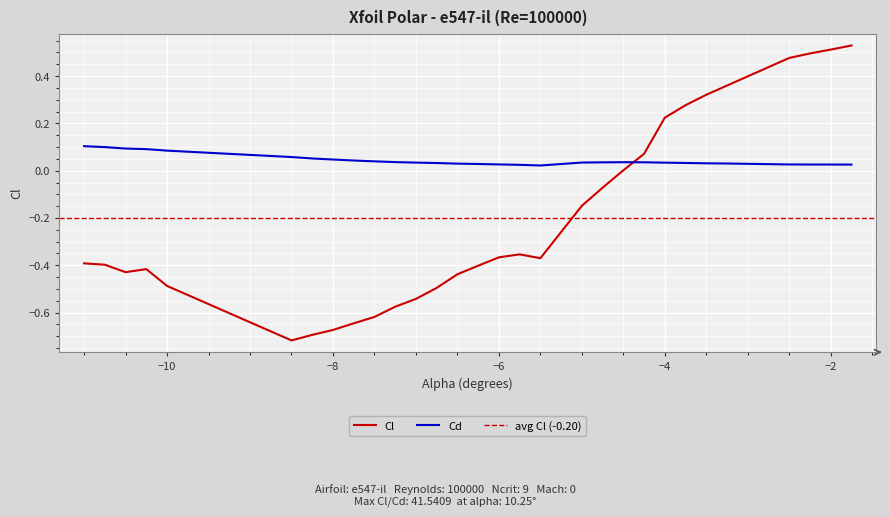

How many times do Cd and Cl cross each other?

1